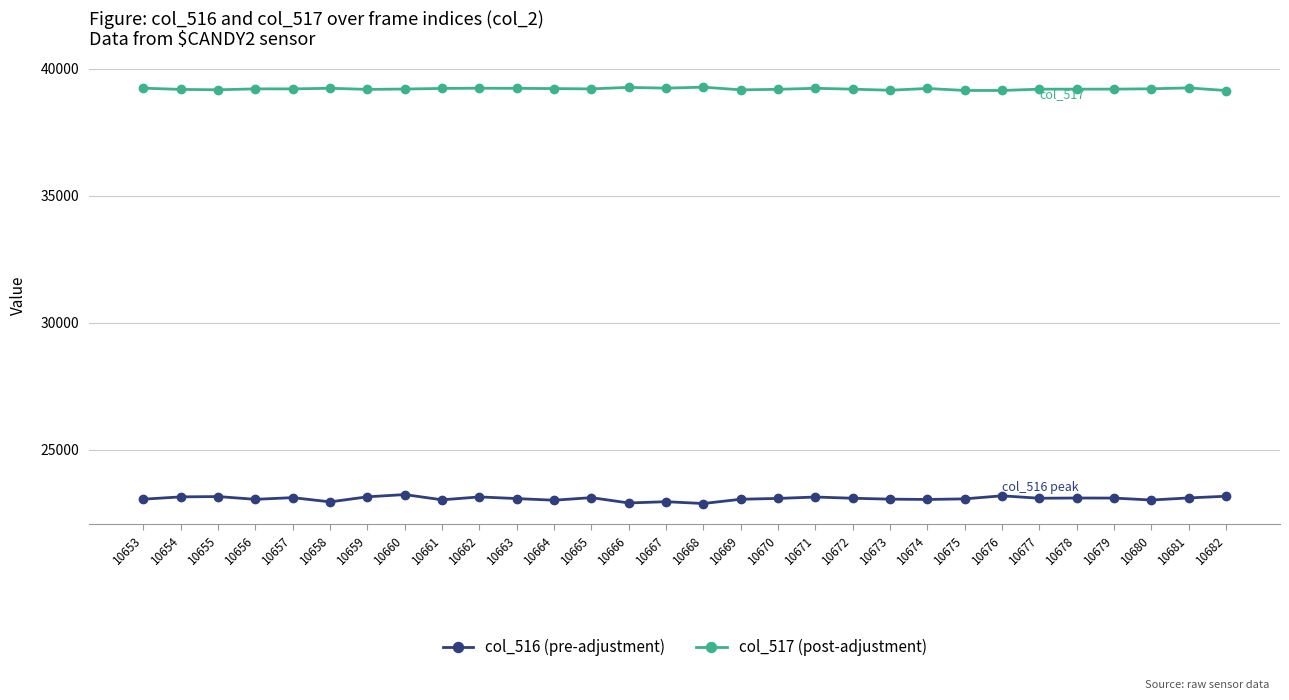

Which series has the largest total across all categories?

col_517 (post-adjustment)